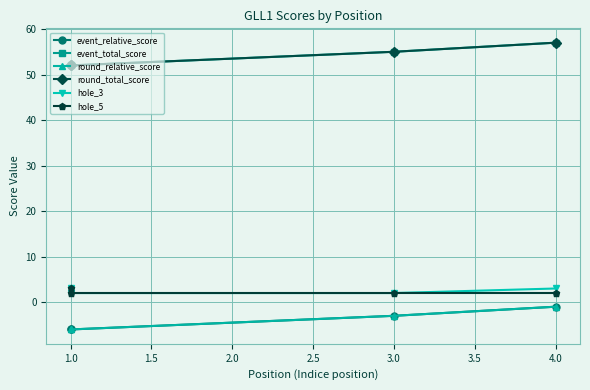

True or false: hole_5 and event_relative_score cross at least once.

False